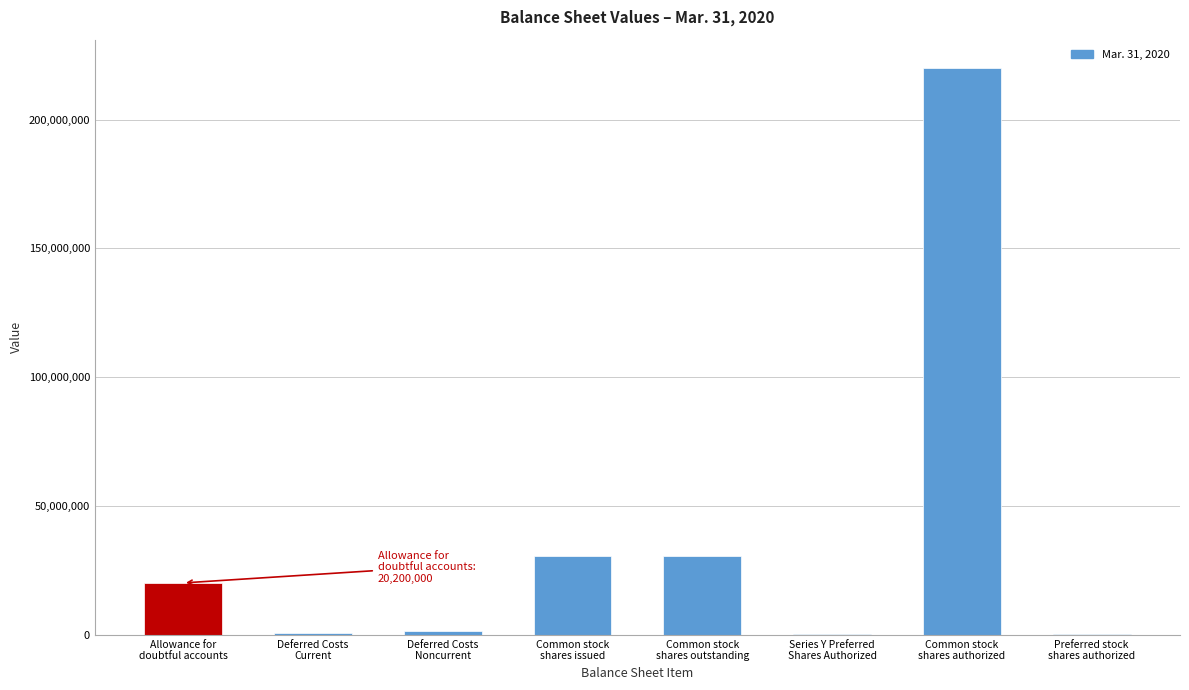

What is the sum of all values?

304127988